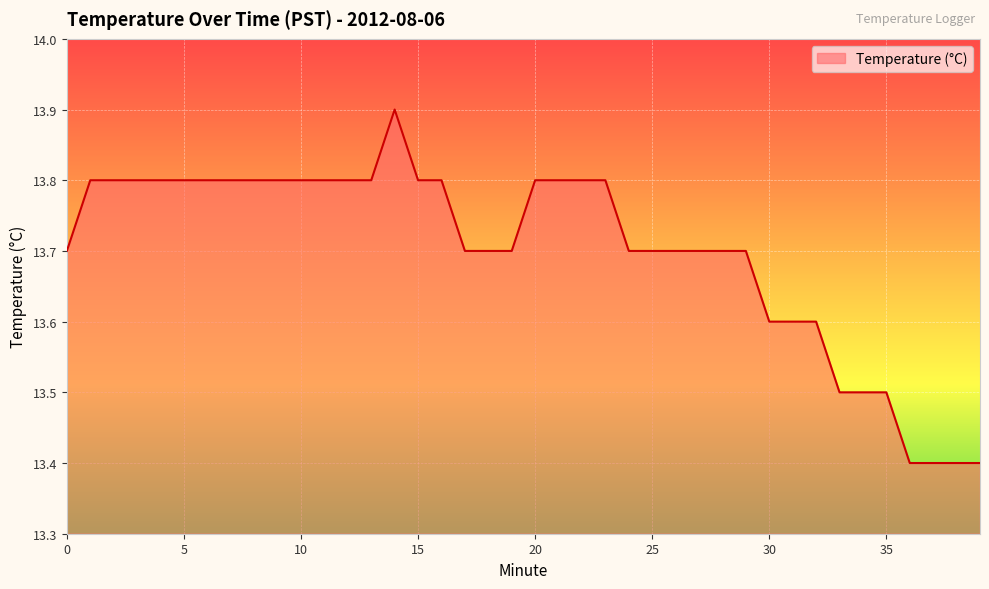

What is the difference between the maximum and minimum values?

0.5